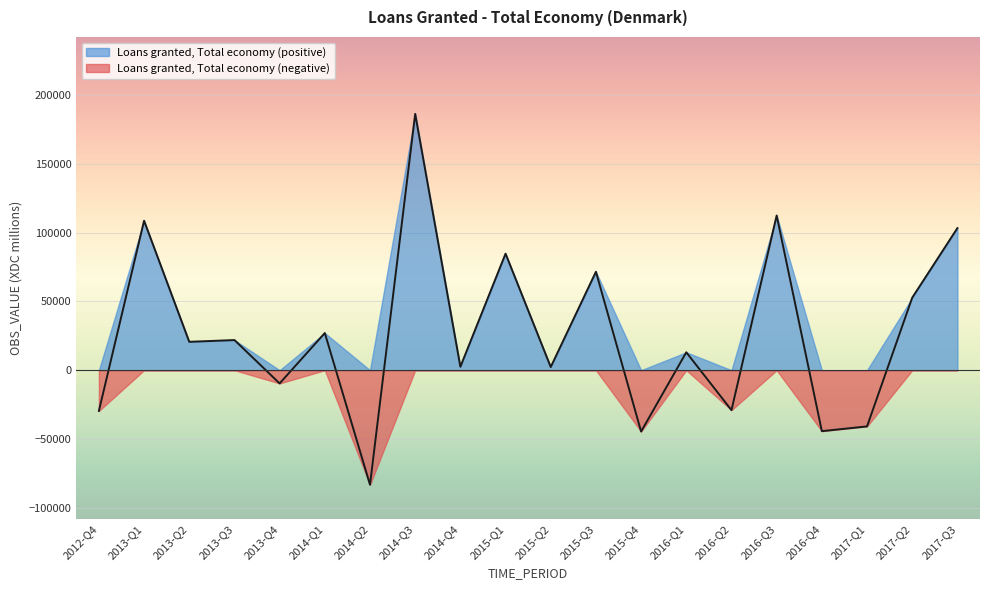

The value of Loans granted, Total economy (negative) at 2012-Q4 is -29614. True or false?

True